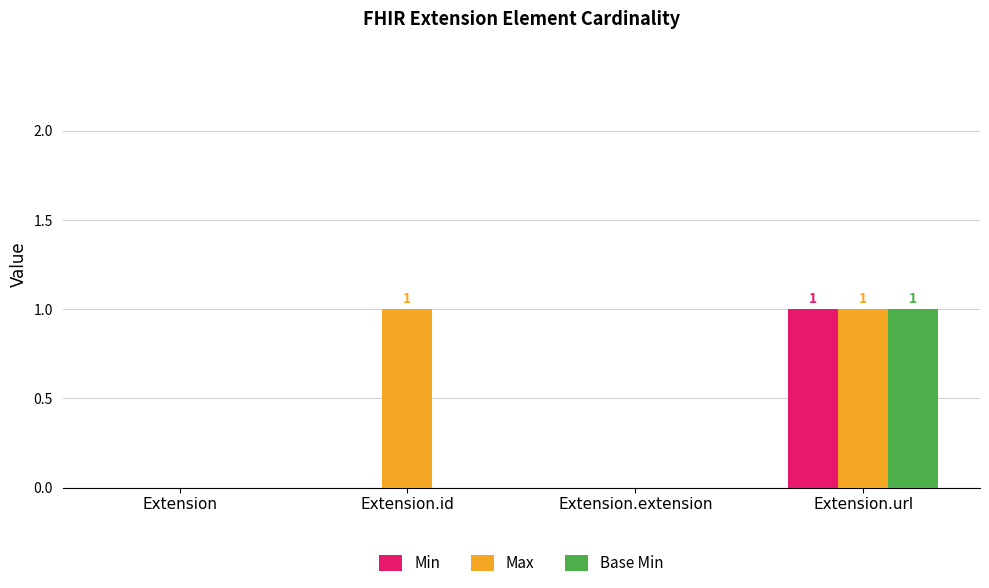

How many groups of bars are there?

4